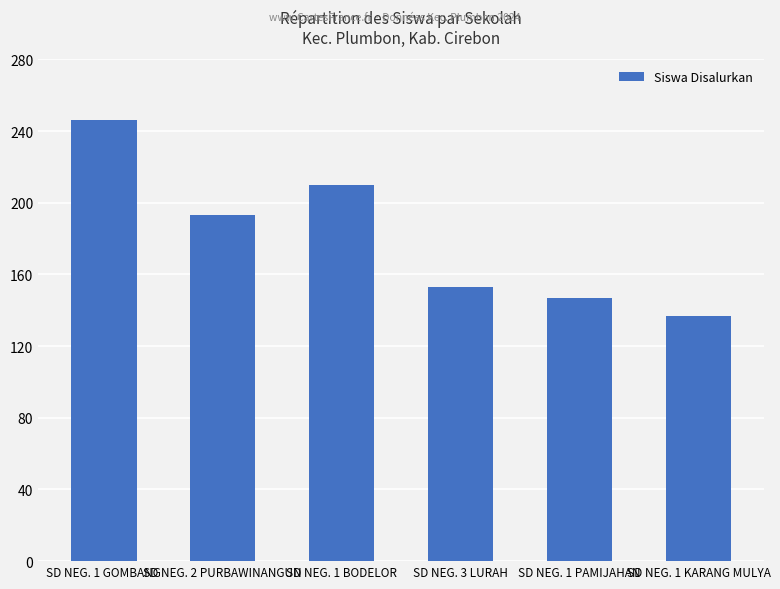

How many bars are there in total?

6